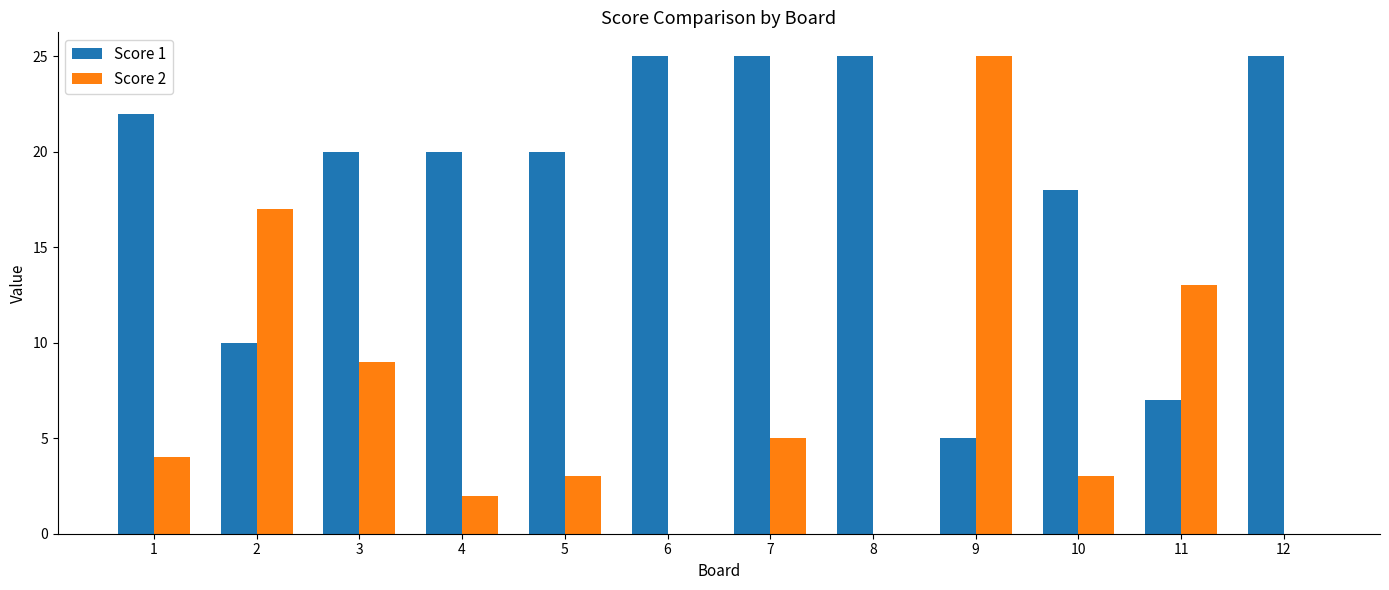

Is the value of Score 1 at 5 greater than the value of Score 2 at 4?

Yes